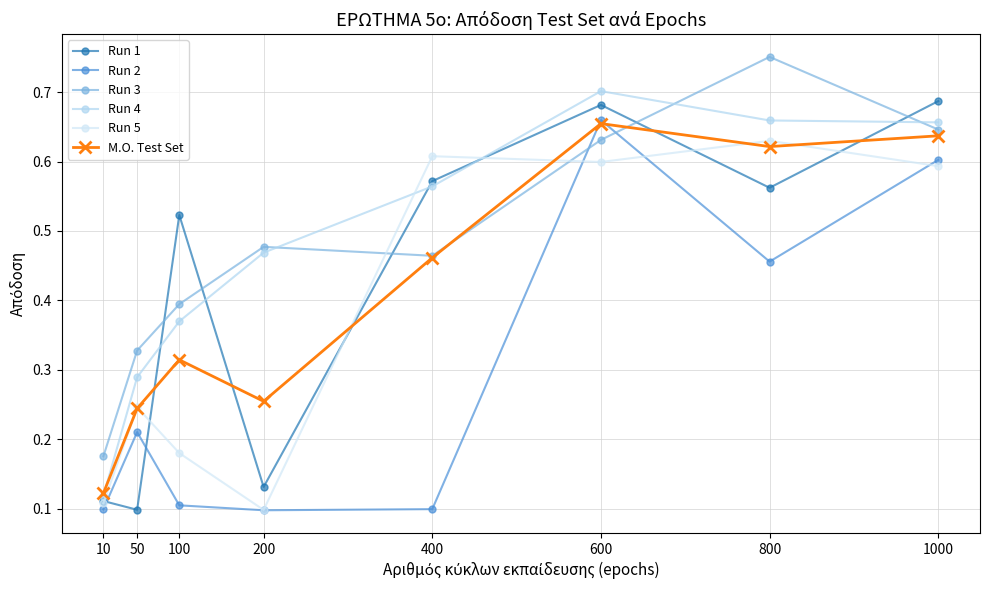

Where is Μ.Ο. Test Set nearest to the value 0?

10